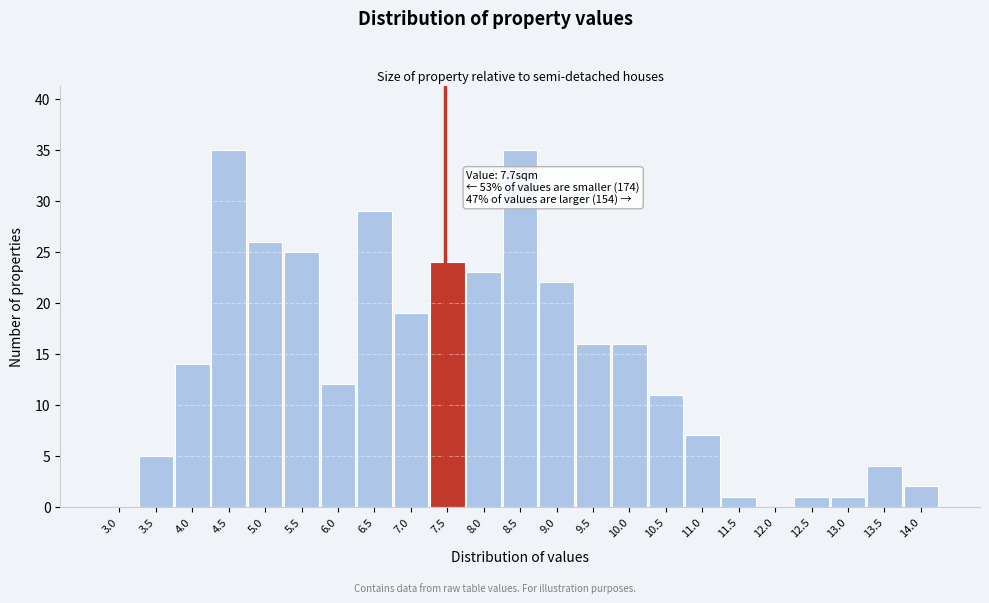

Reading right to left, list all the values displayed in this chart.

14.0=2	13.5=4	13.0=1	12.5=1	12.0=0	11.5=1	11.0=7	10.5=11	10.0=16	9.5=16	9.0=22	8.5=35	8.0=23	7.5=24	7.0=19	6.5=29	6.0=12	5.5=25	5.0=26	4.5=35	4.0=14	3.5=5	3.0=0